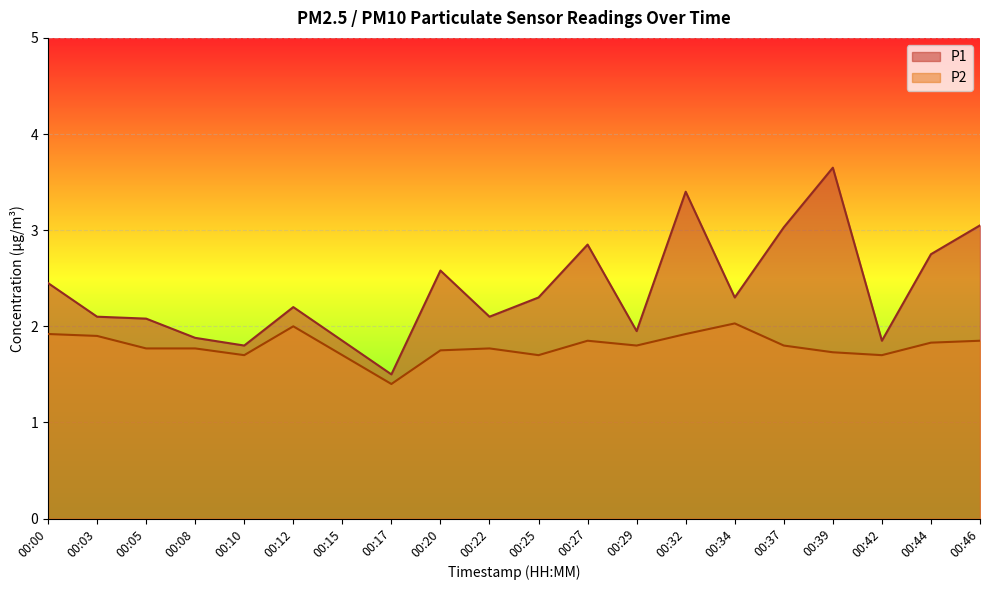

What is the difference between the P2 values at 00:03 and 00:34?

0.1